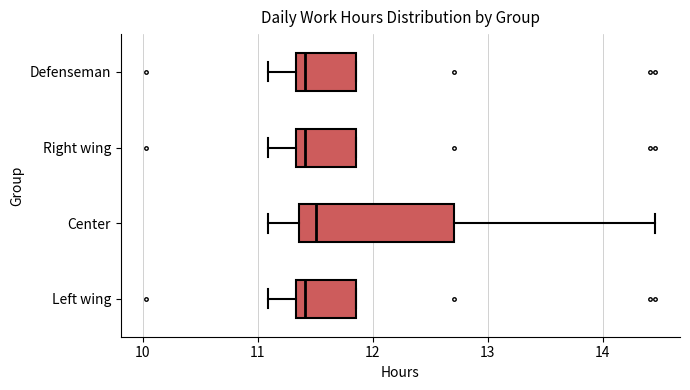

Reading bottom to top, read every box against the x-axis: the position of its median line, the range the box covers, and the ends of its whiskers. The values are not printed on the chart, so give them approximately, as read against the axis.

Left wing: median 11.4, box 11.3 to 11.9, whiskers 11.1 to 11.9
Center: median 11.5, box 11.4 to 12.7, whiskers 11.1 to 14.5
Right wing: median 11.4, box 11.3 to 11.9, whiskers 11.1 to 11.9
Defenseman: median 11.4, box 11.3 to 11.9, whiskers 11.1 to 11.9